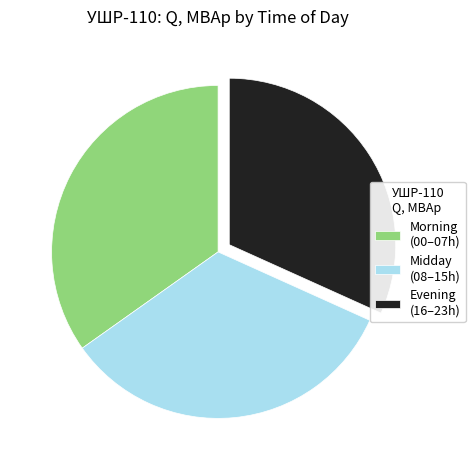

The Midday (08–15h) slice represents 39% of the pie. True or false?

False